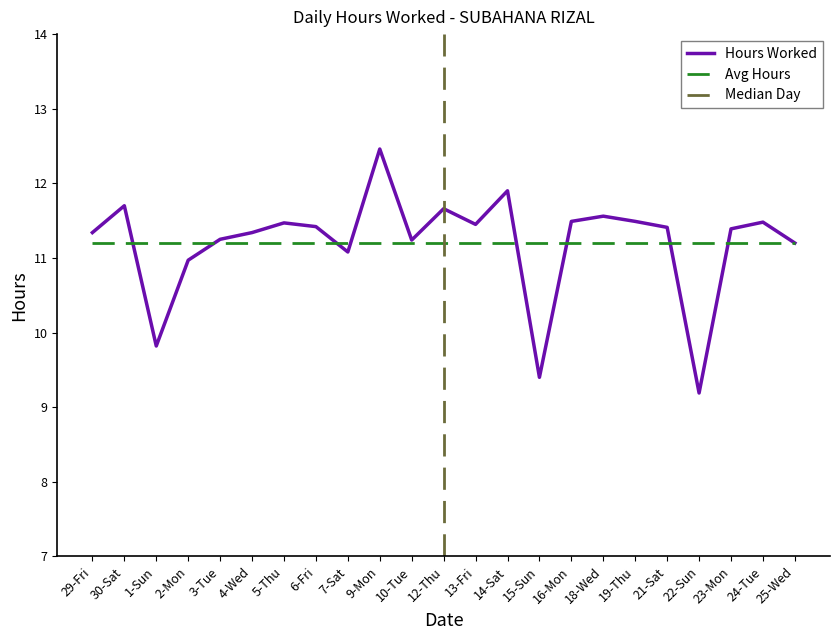

Reading left to right, transcribe all the data shown in this chart.

11.3	11.7	9.8	11.0	11.2	11.3	11.5	11.4	11.1	12.5	11.2	11.7	11.4	11.9	9.4	11.5	11.6	11.5	11.4	9.2	11.4	11.5	11.2